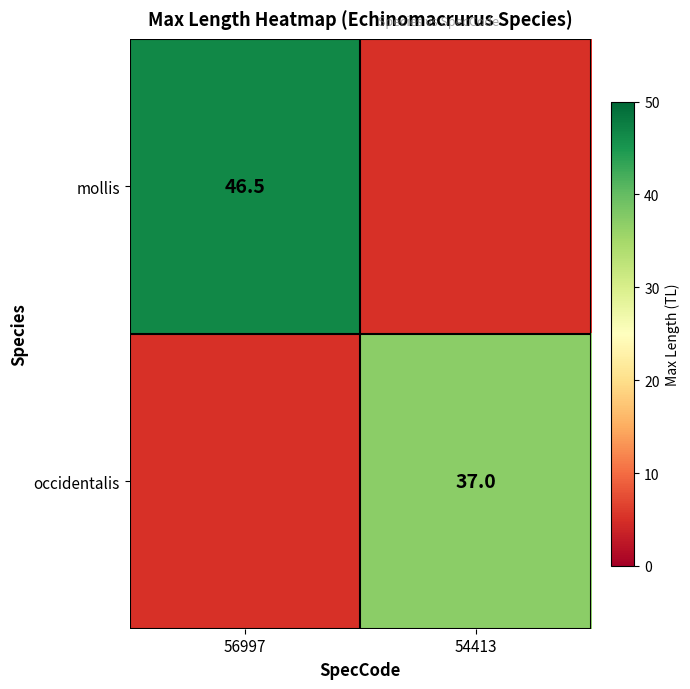

At which category is the sum across all series the highest?

56997